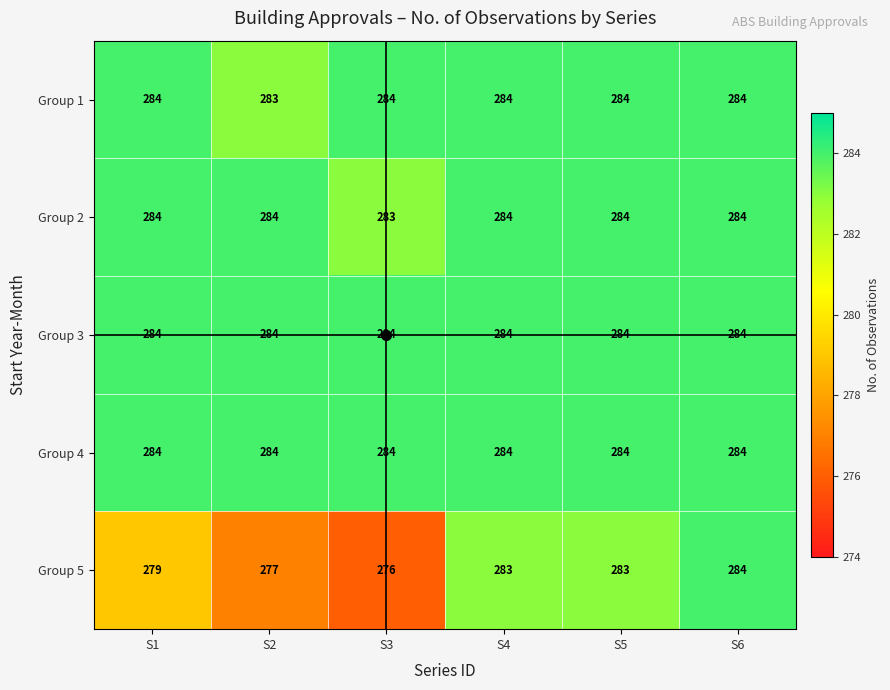

What is the smallest value displayed?

276